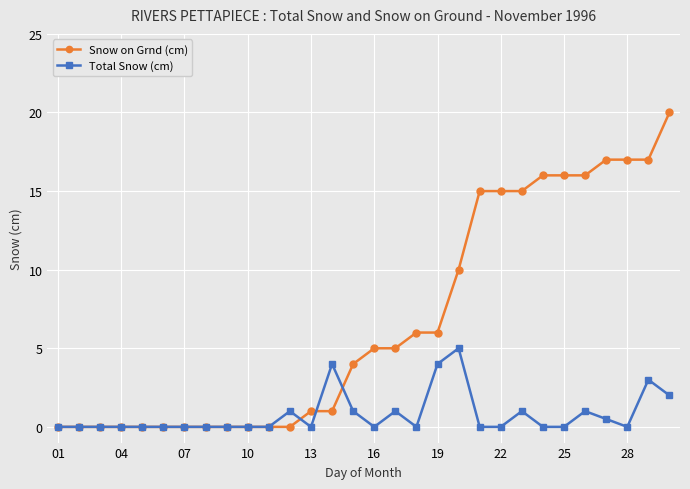

True or false: Total Snow (cm) has more than 0 points higher than both neighbors.

True